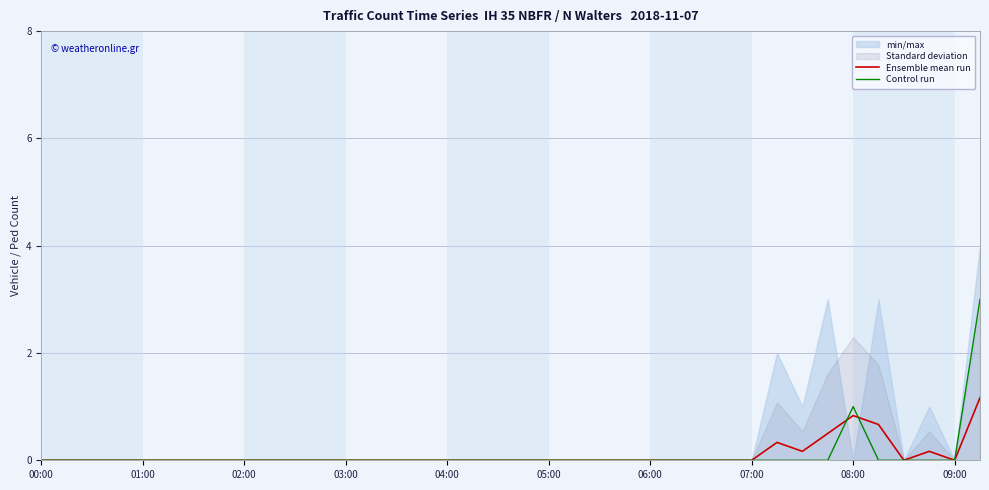

True or false: Control run has a value of -1.2 at 09:00.

False